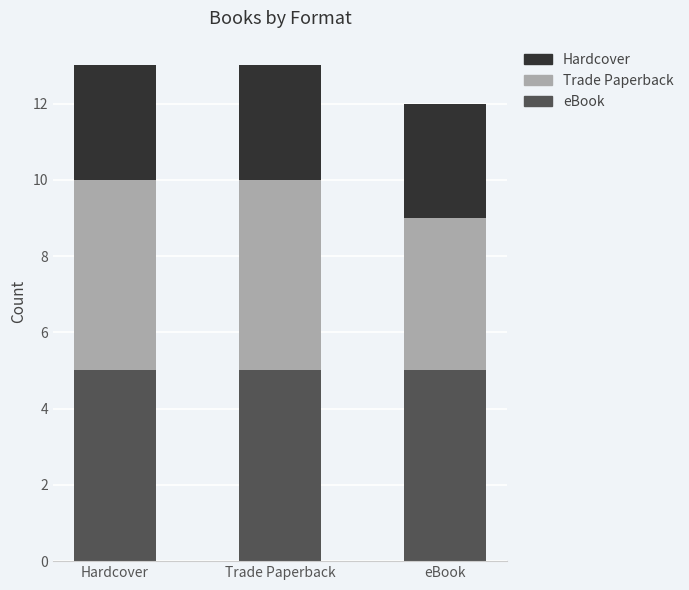

What is the total value across all series at Trade Paperback?

13